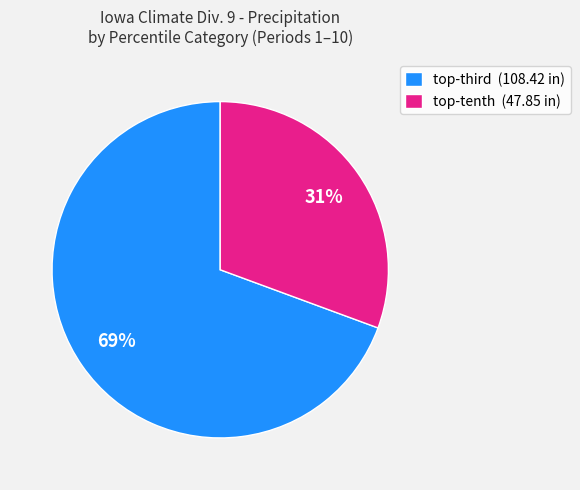

How many slices are in this pie chart?

2